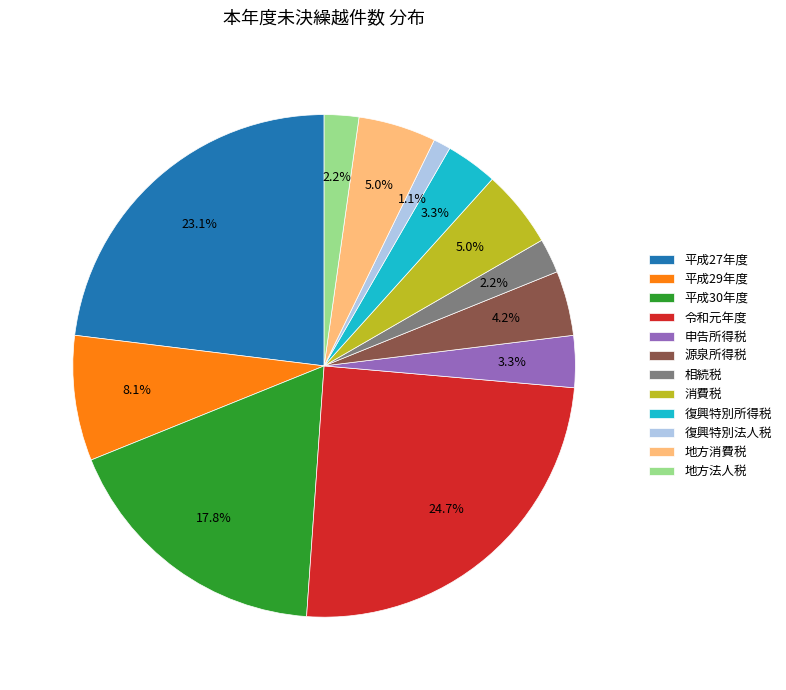

Is 消費税 the majority of the pie?

No